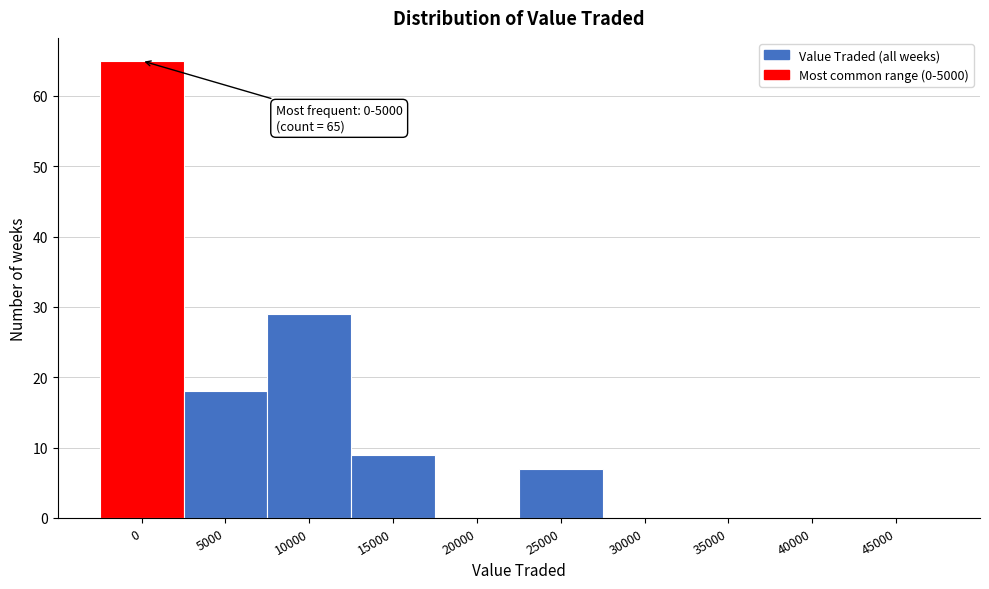

Reading left to right, extract all data points from this chart.

0=65	5000=18	10000=29	15000=9	20000=0	25000=7	30000=0	35000=0	40000=0	45000=0